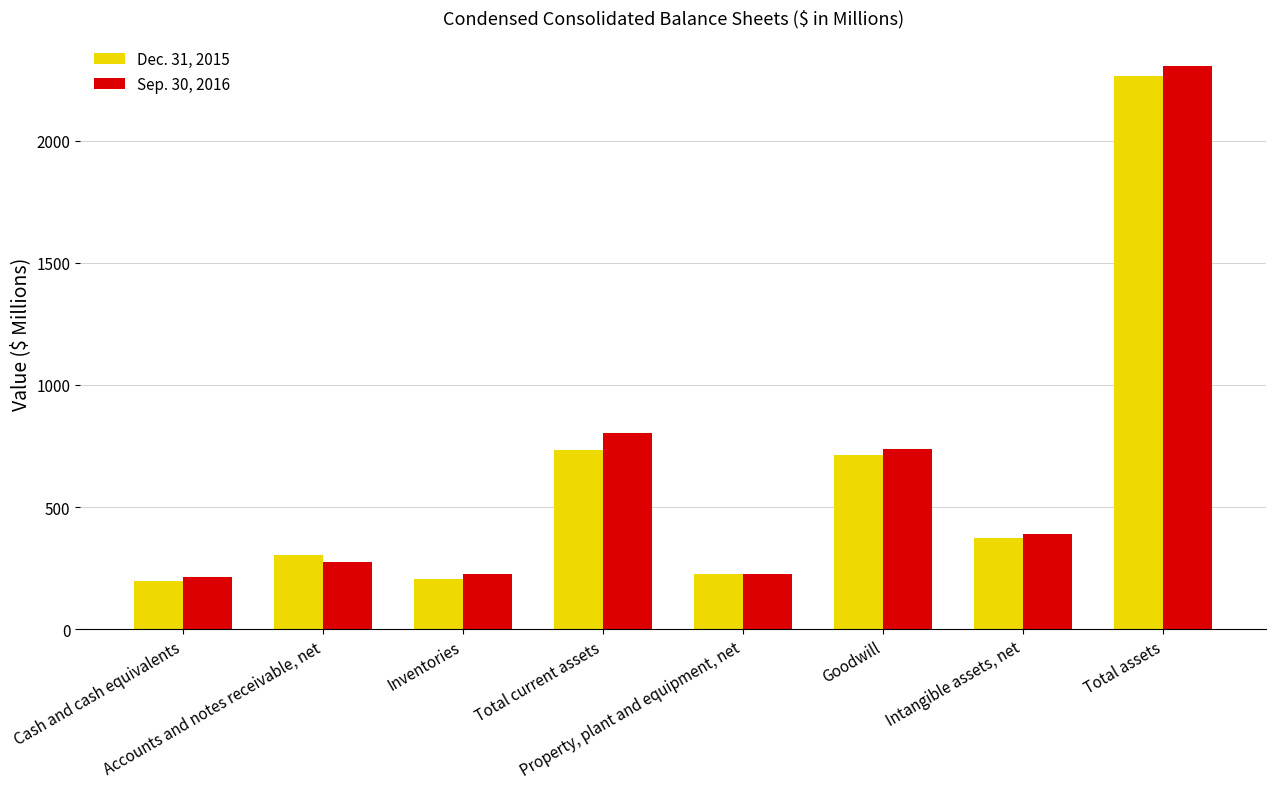

What position from the left is Total current assets?

4